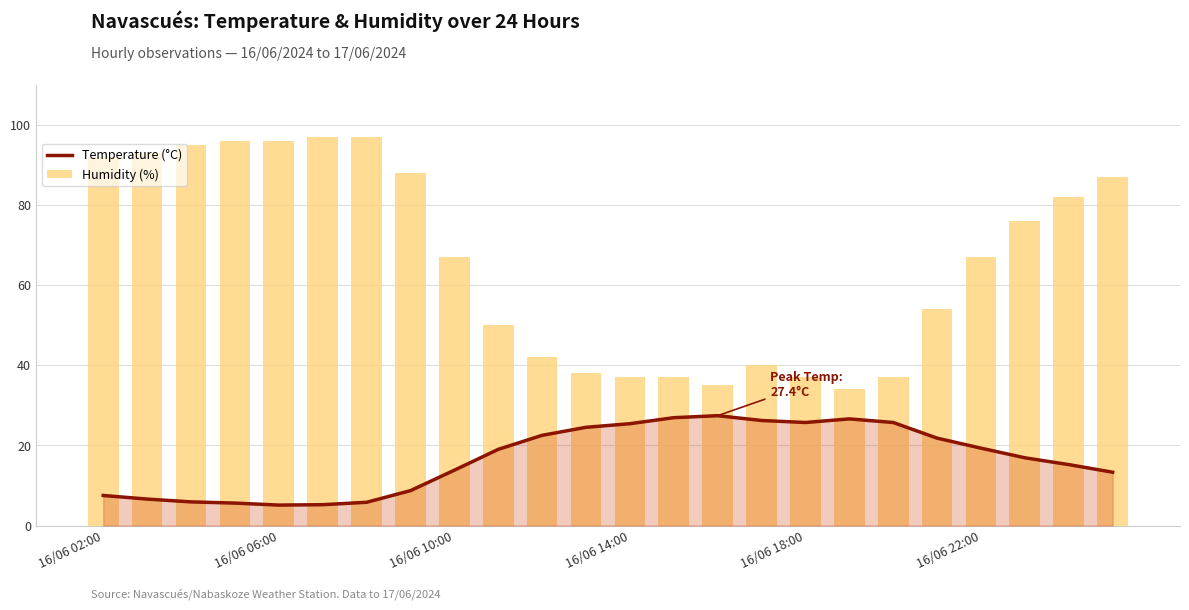

True or false: Temperature (°C) has a value of 25.7 at 16/06 18:00.

True